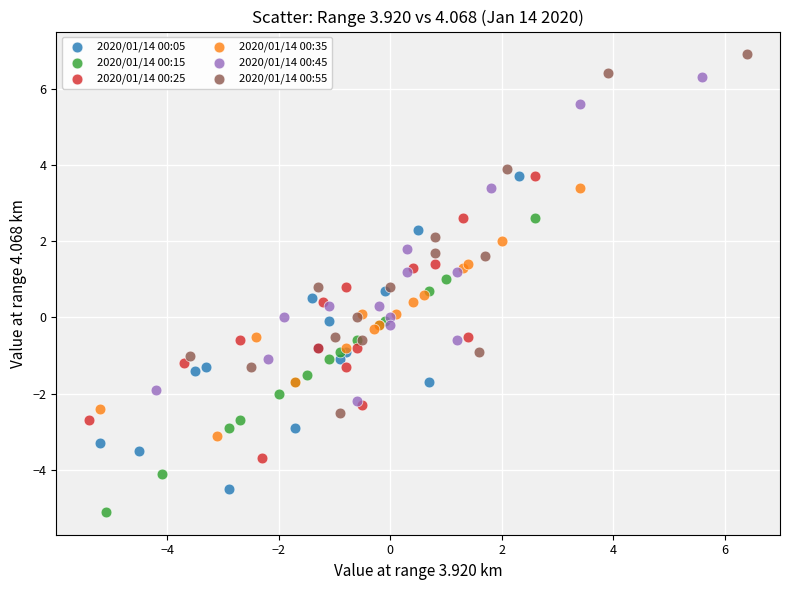

Which series has the widest spread of Y values?

2020/01/14 00:55